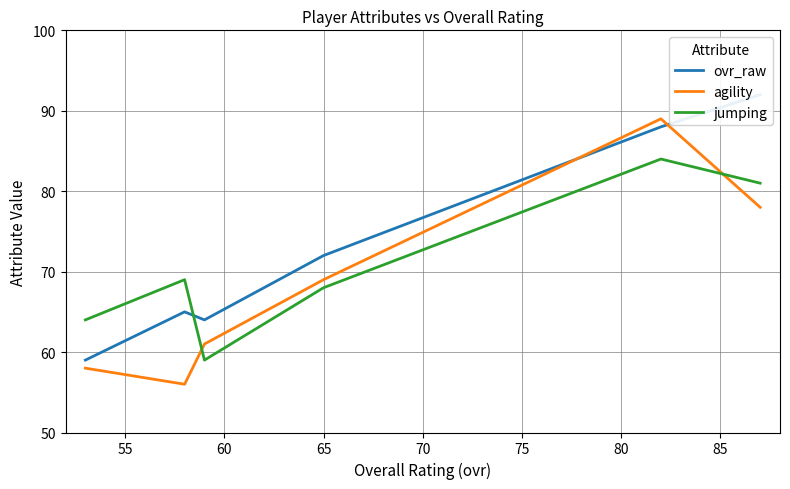

What is the average value of the jumping series?

71